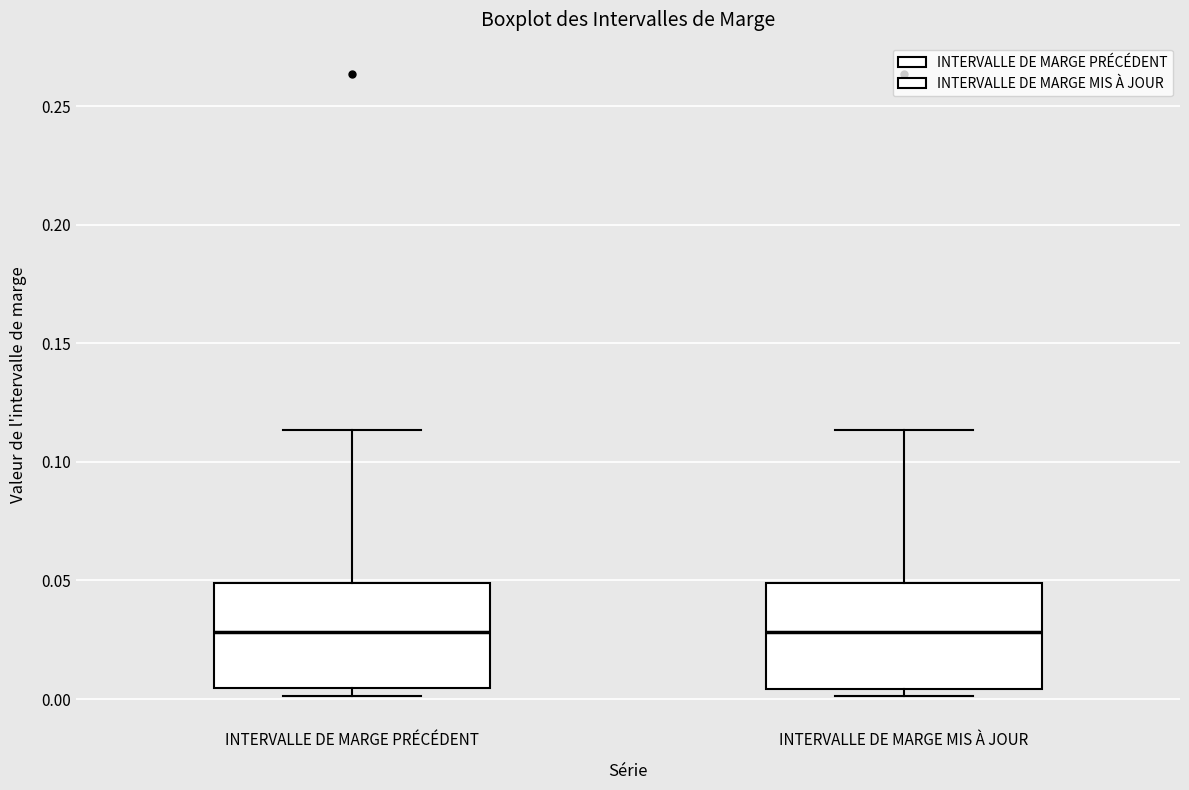

Reading left to right, transcribe this box plot: for each box, give where its median line is, the range the box spans, and where its two whiskers end, as read against the y-axis. The values are not printed on the chart, so give them approximately, as read against the axis.

INTERVALLE DE MARGE PRÉCÉDENT: median 0.030, box 0.005 to 0.050, whiskers 0.000 to 0.115
INTERVALLE DE MARGE MIS À JOUR: median 0.030, box 0.005 to 0.050, whiskers 0.000 to 0.115